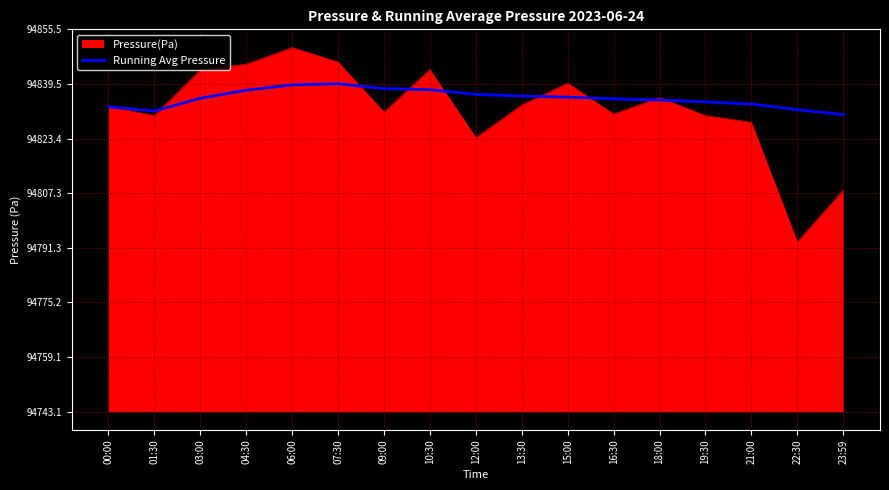

Which label corresponds to the smallest value in the chart?

22:30